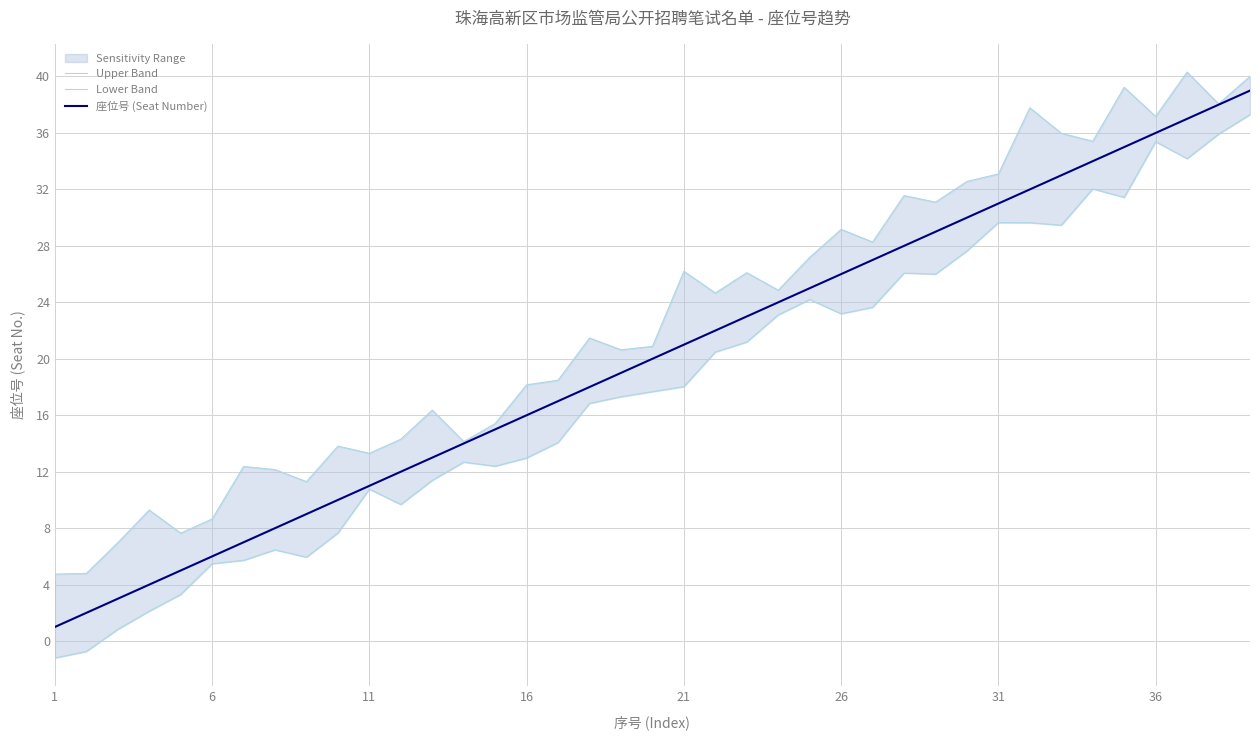

The value of 座位号 (Seat Number) at 16 is 24. True or false?

False